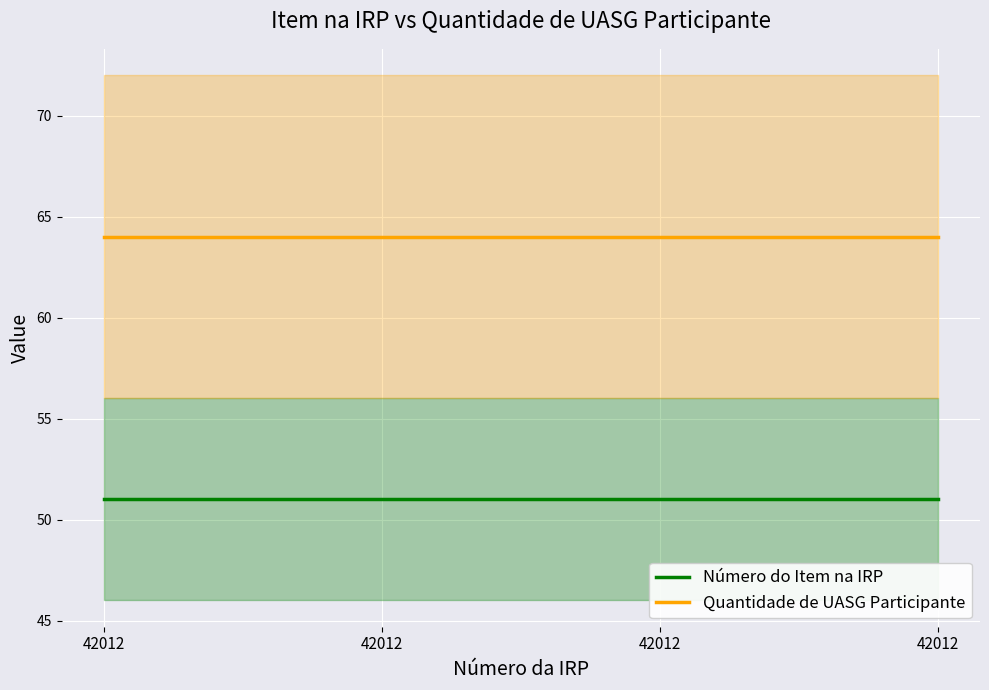

True or false: Número do Item na IRP and Quantidade de UASG Participante intersect in this chart.

False